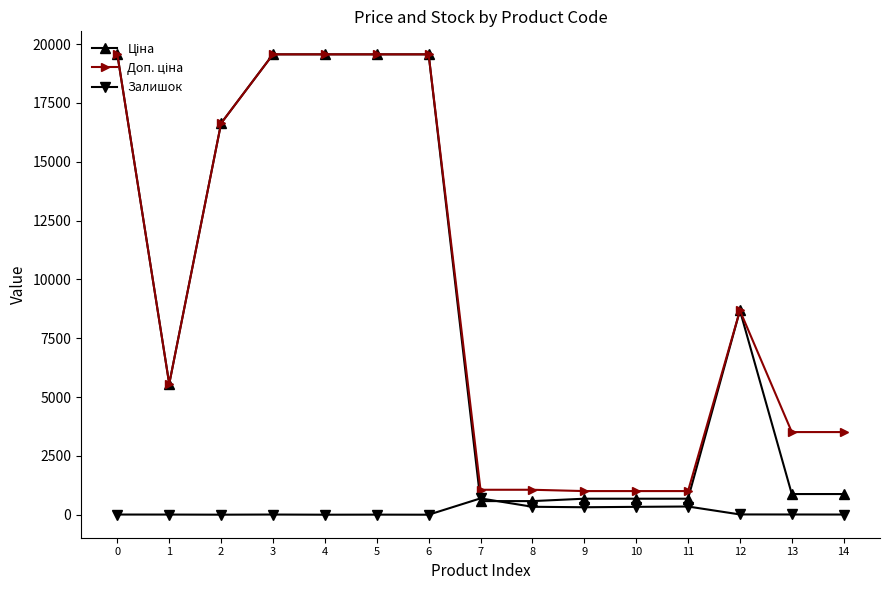

What is the total value across all series at 10?

2018.0